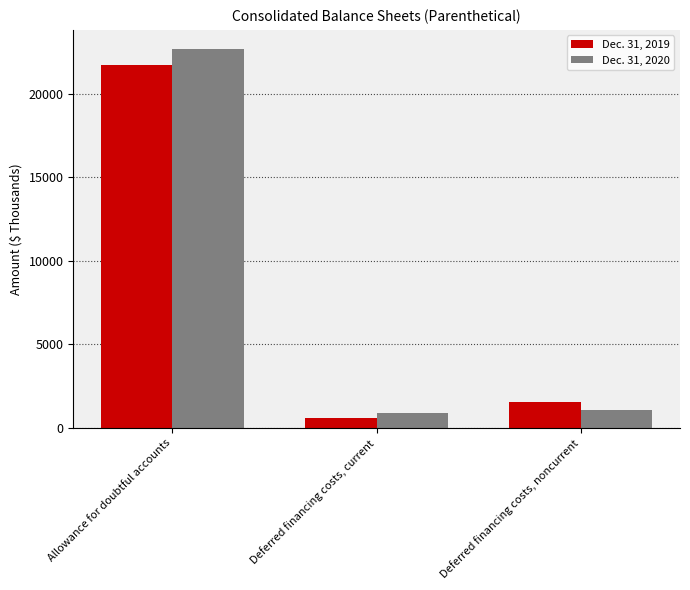

How many data points does each series have?

3